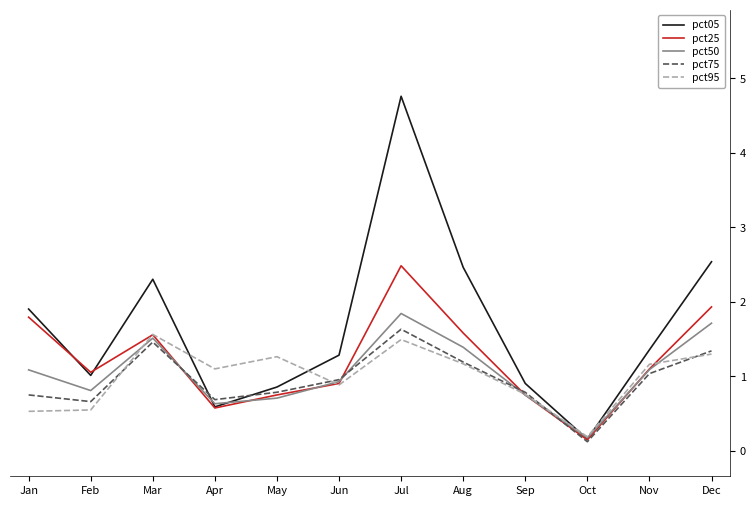

At which category does the chart reach its minimum across all series?

Oct